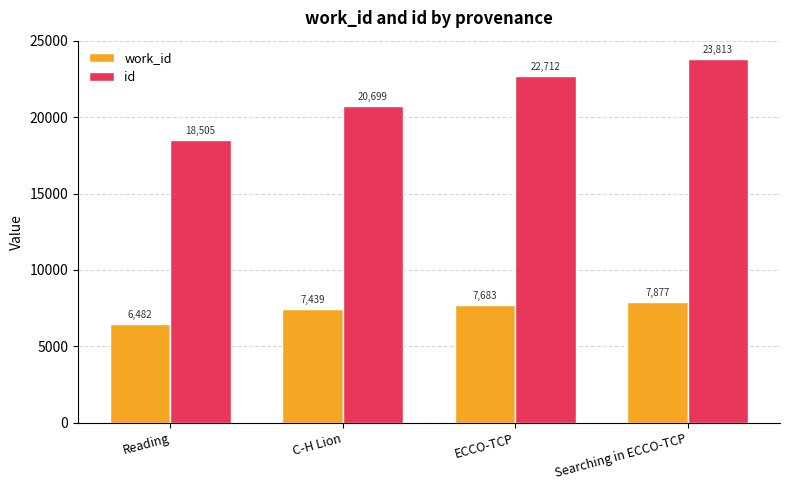

What is the sum of the work_id values at Reading and ECCO-TCP?

14165.8